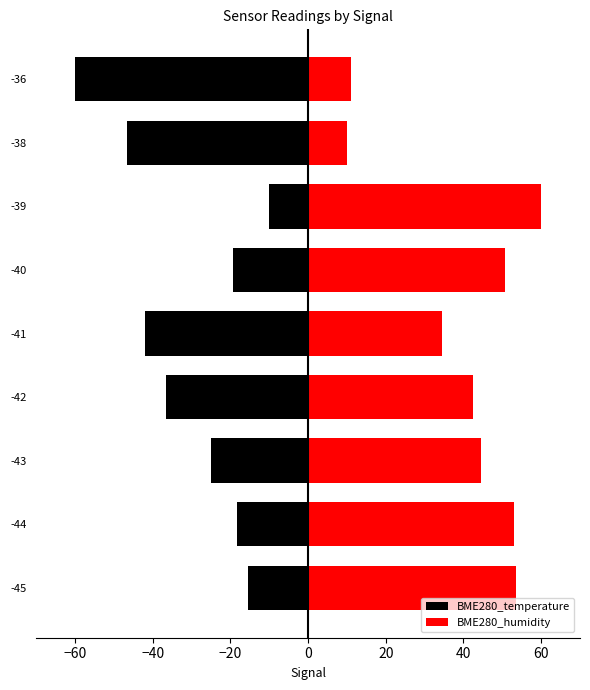

At -42, list the series in order from smallest to largest.

BME280_temperature, BME280_humidity